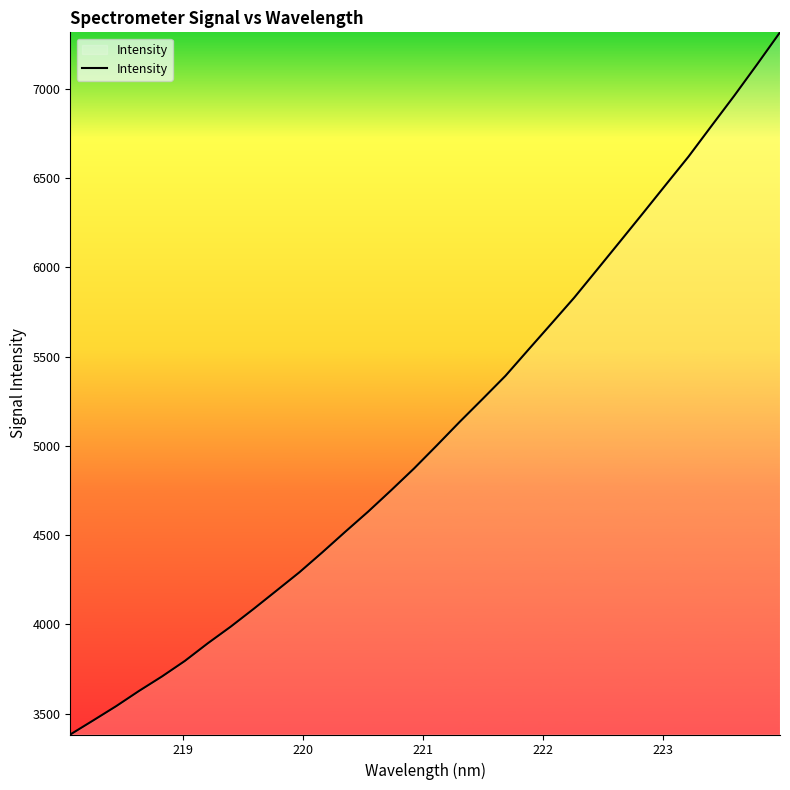

What is the maximum value shown in the chart?

7316.5